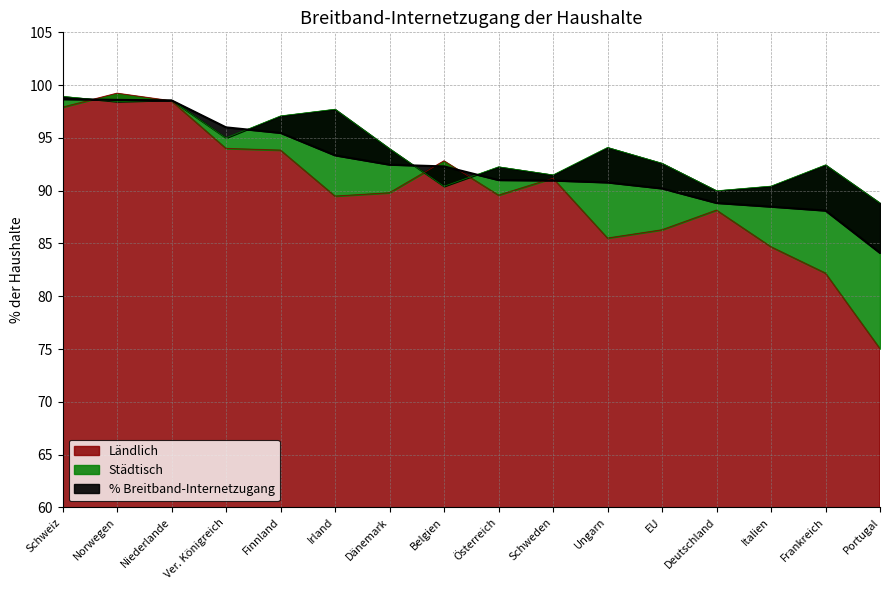

What is the highest value of the Ländlich series?

99.2